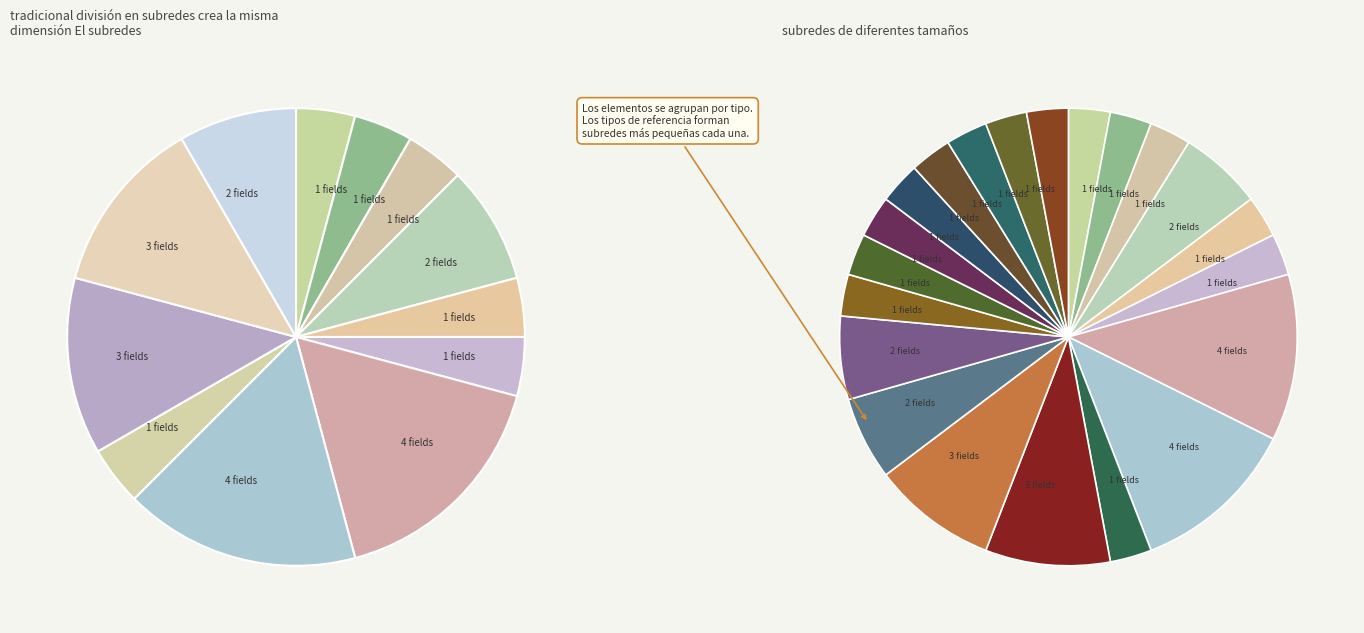

True or false: EpisodeOfCare.careManager accounts for 6% of the total.

False